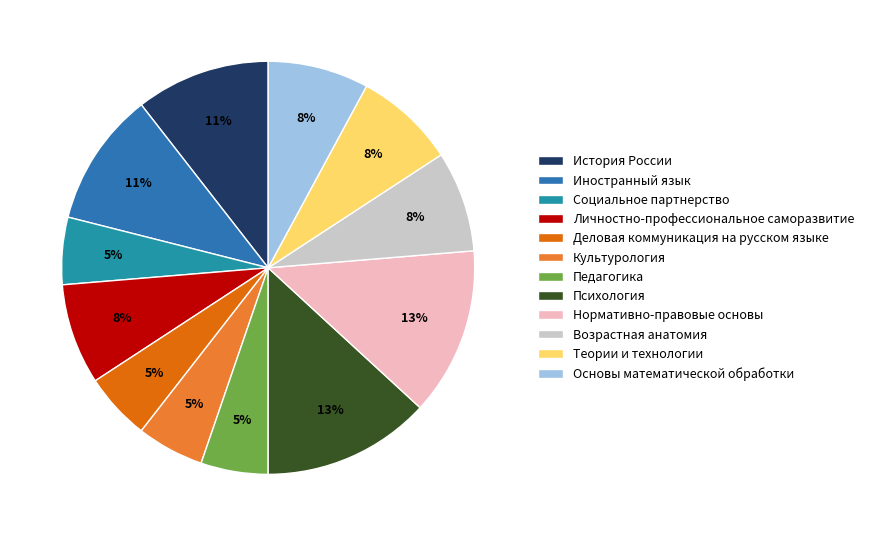

To the nearest percent, what is the difference between the Культурология and Основы математической обработки slice percentages?

3%